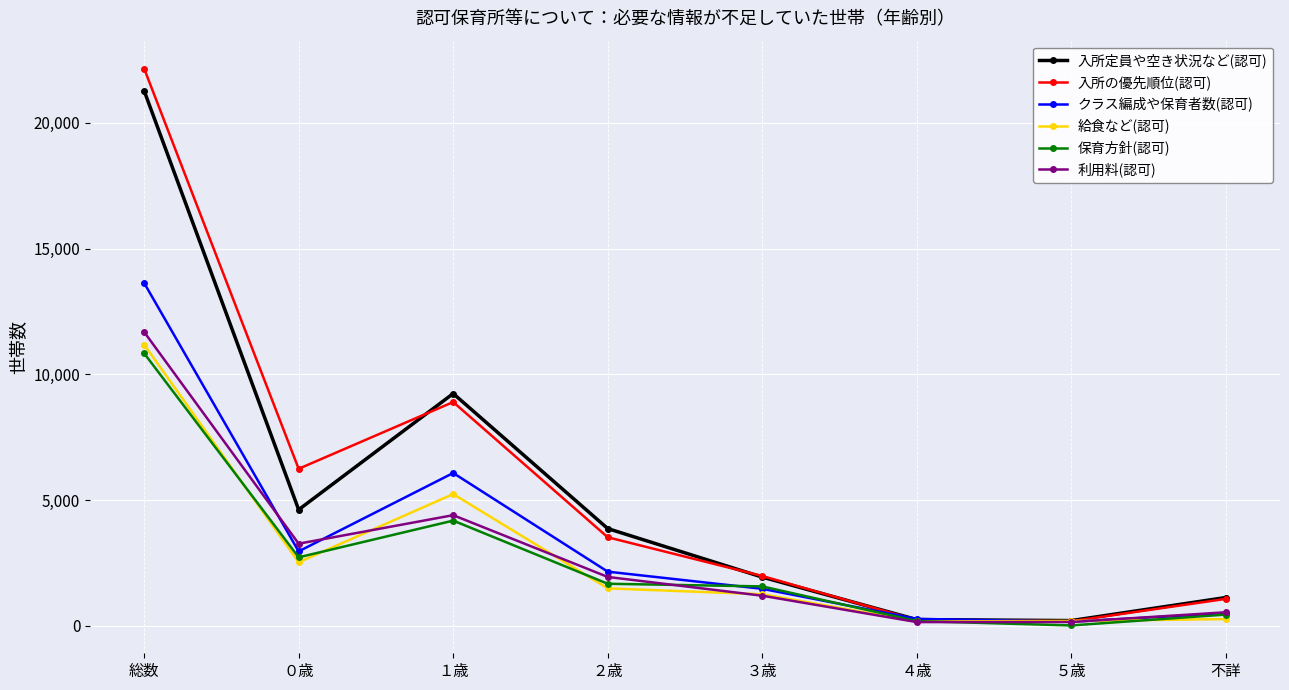

Which series has the widest spread of values?

入所の優先順位(認可)